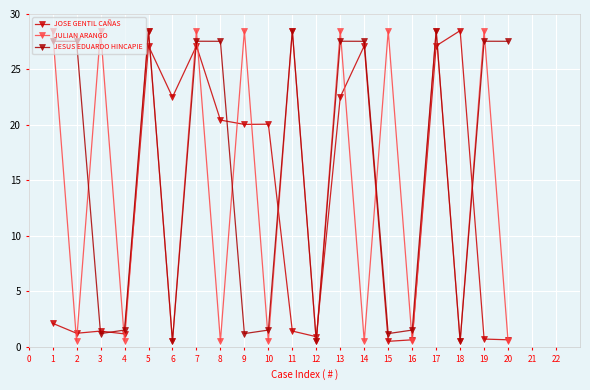

What is the difference between the highest and lowest values at 15?

28.0